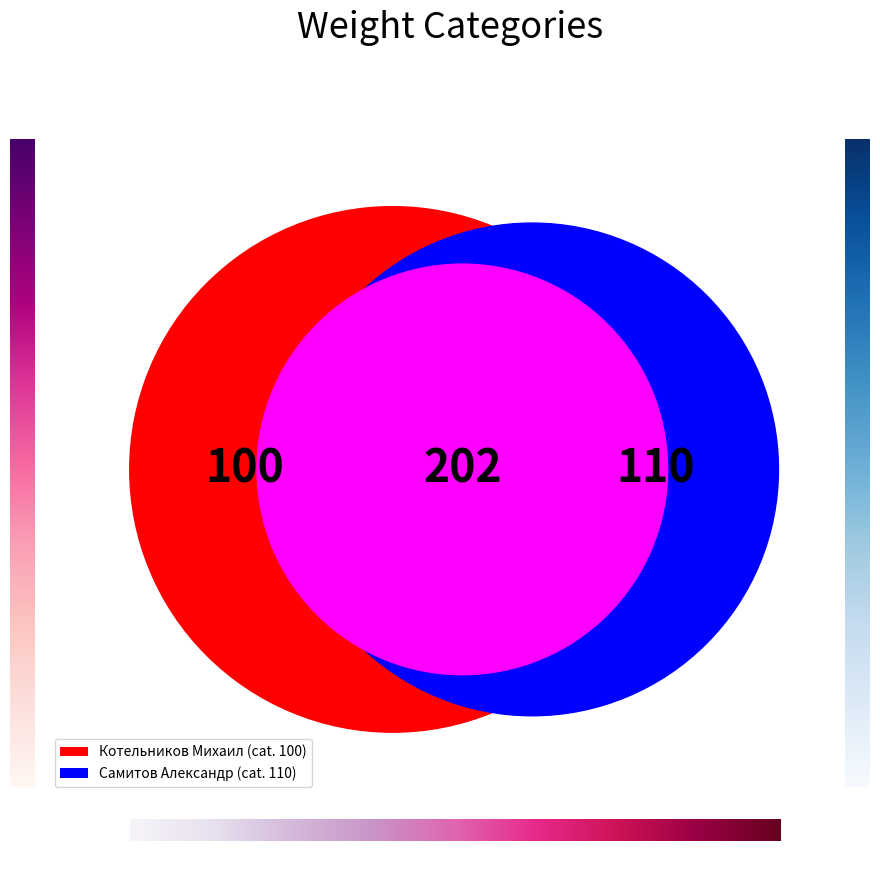

What portion of the pie excludes Самитов Александр?

47.6%